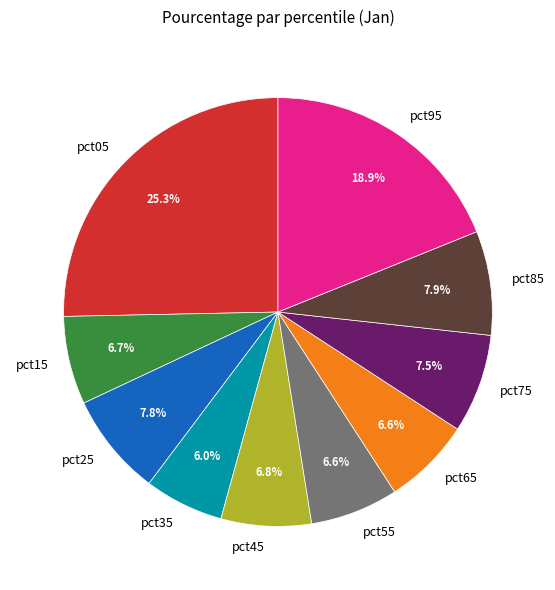

Is it true that pct95 is 19% of the pie?

True